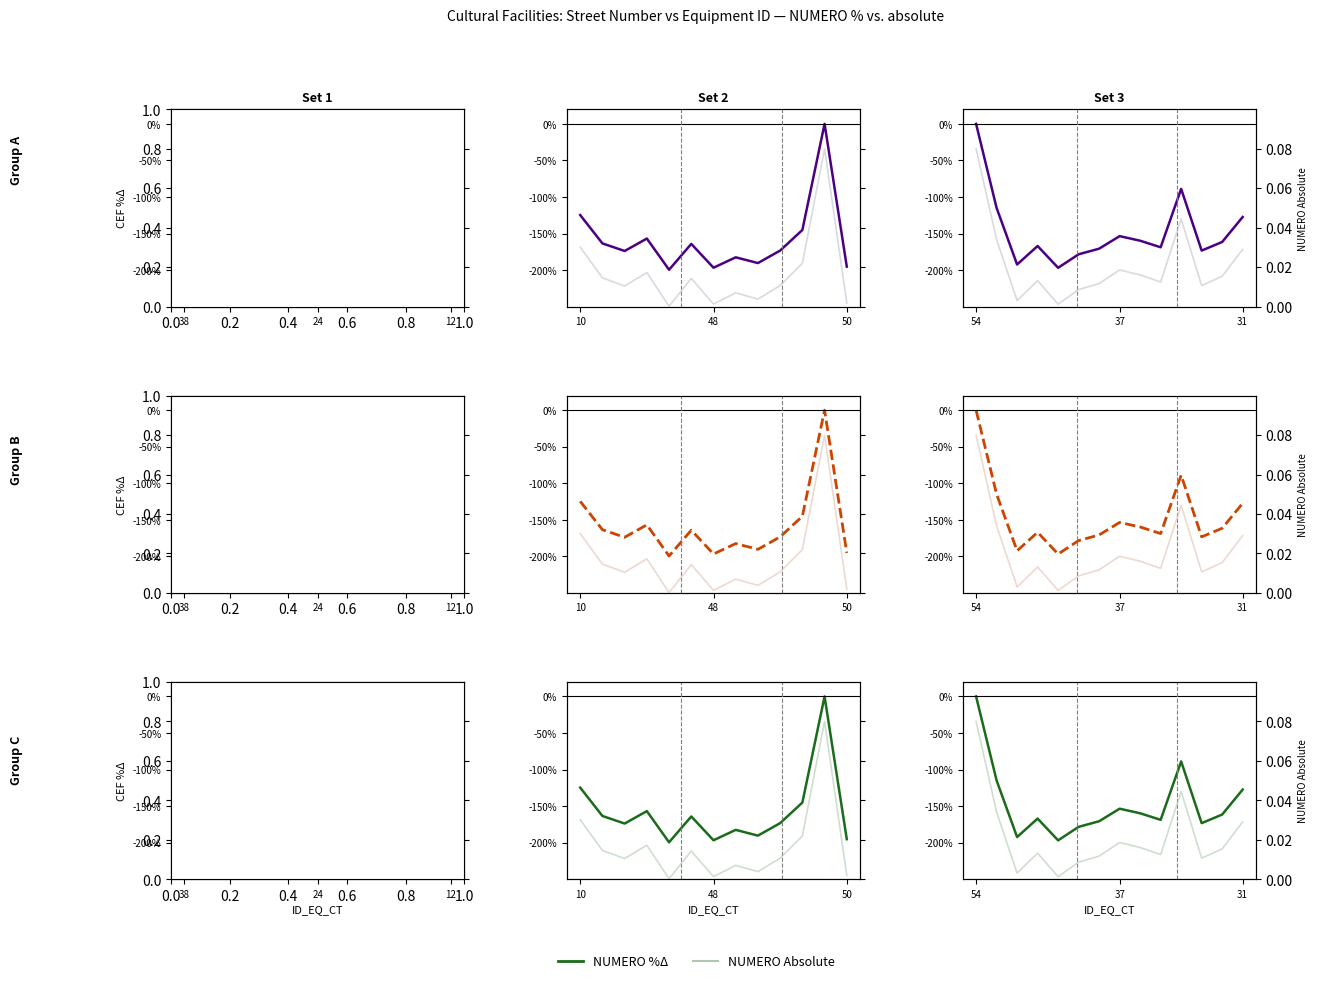

True or false: NUMERO %Δ and NUMERO Absolute cross at least once.

False